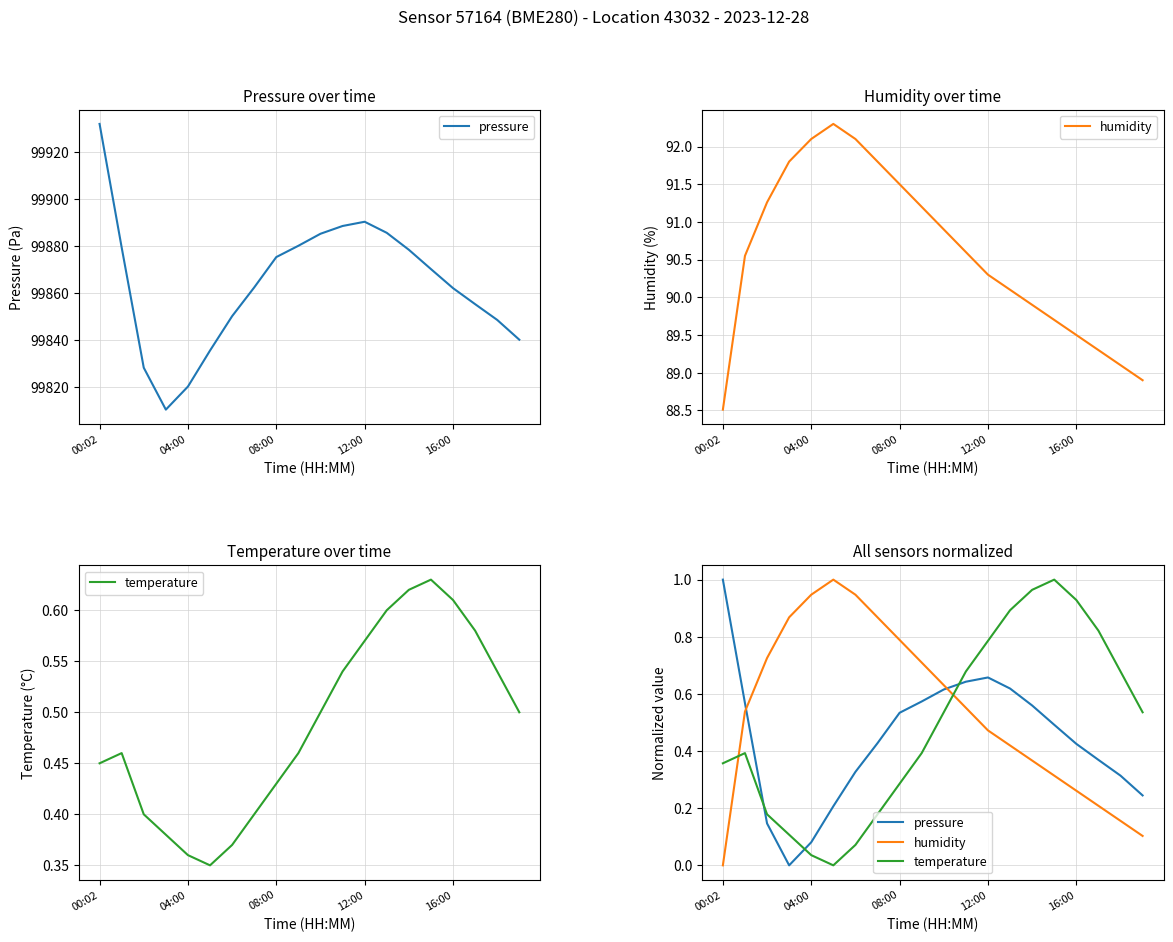

Which series changed the most between 00:02 and 7?

humidity